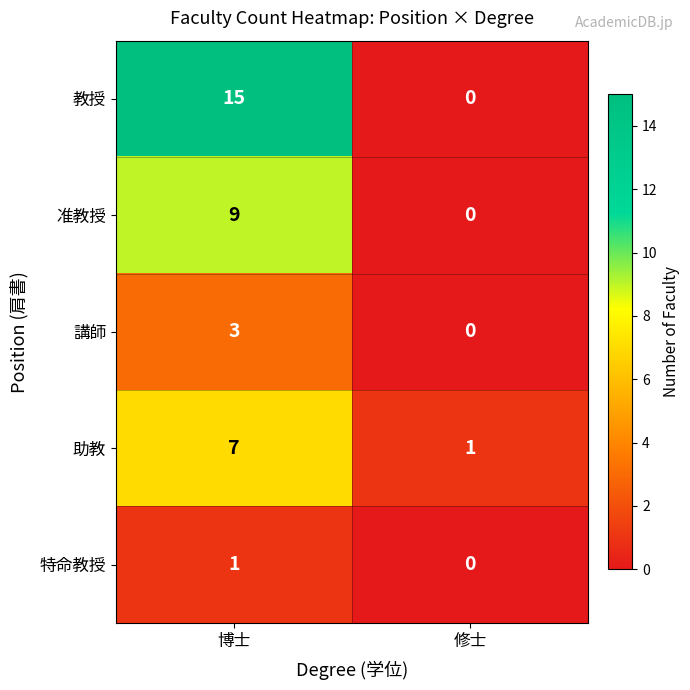

At which category does the chart reach its minimum across all series?

修士